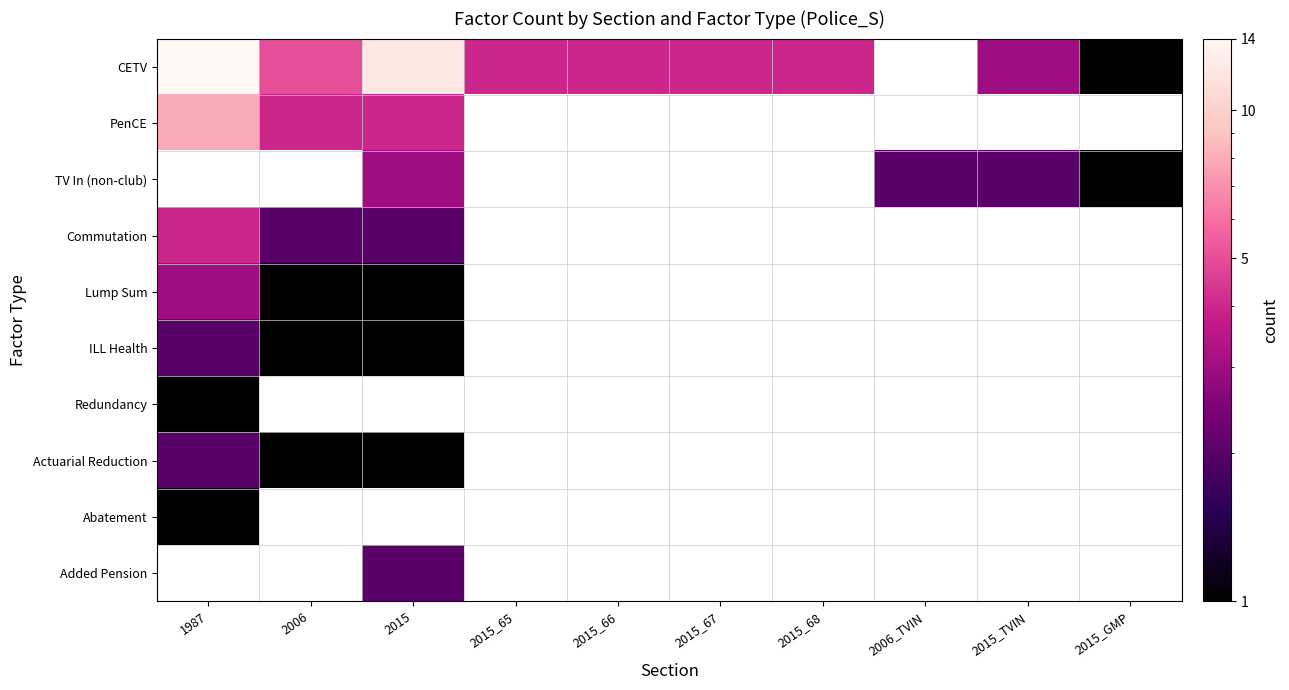

How many distinct data groups are displayed?

10